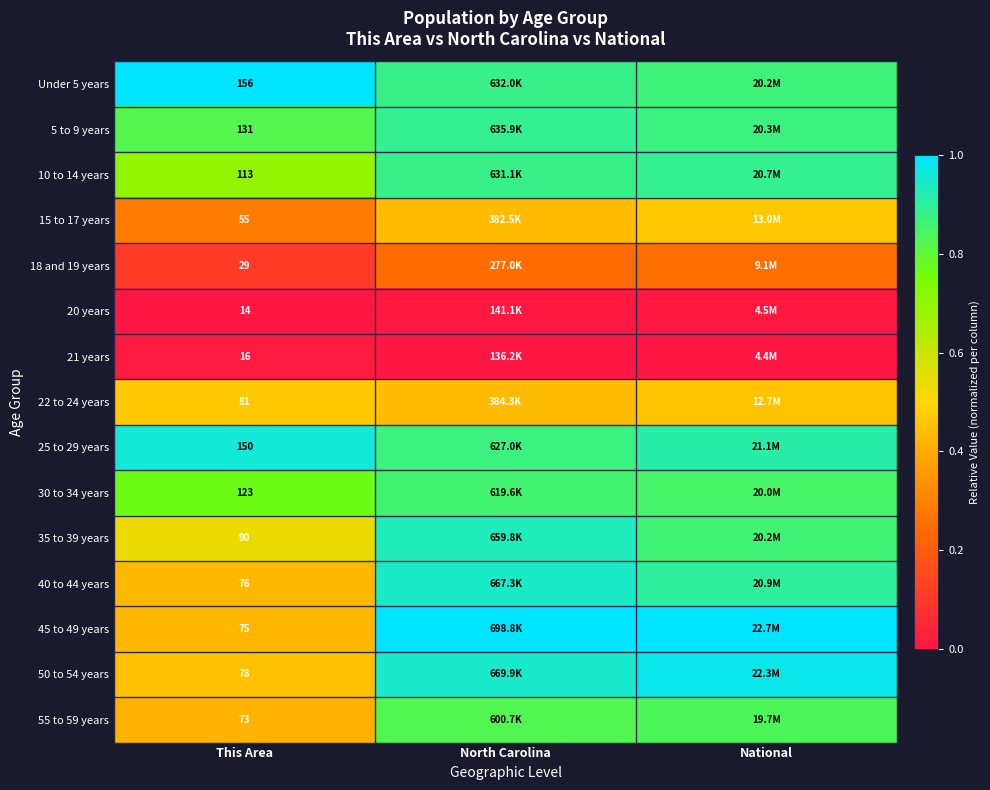

Is the value of 30 to 34 years at This Area greater than the value of 10 to 14 years at This Area?

Yes